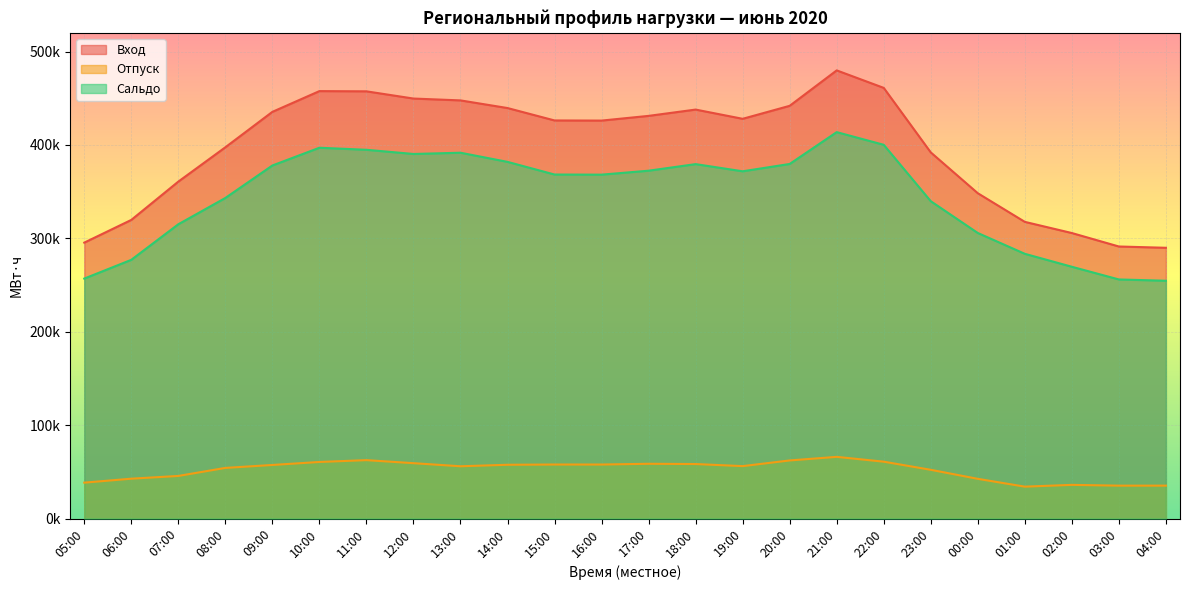

Rank the series by their maximum value, from lowest to highest.

Отпуск, Сальдо, Вход